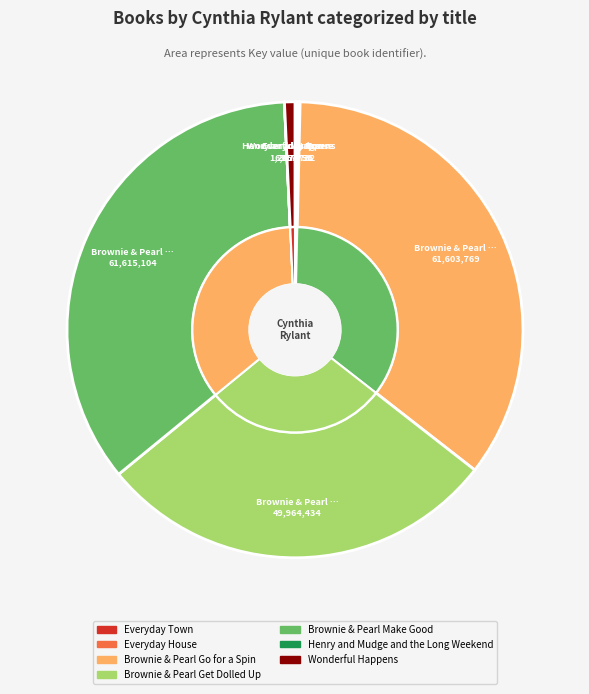

Is there a majority slice in this chart?

No